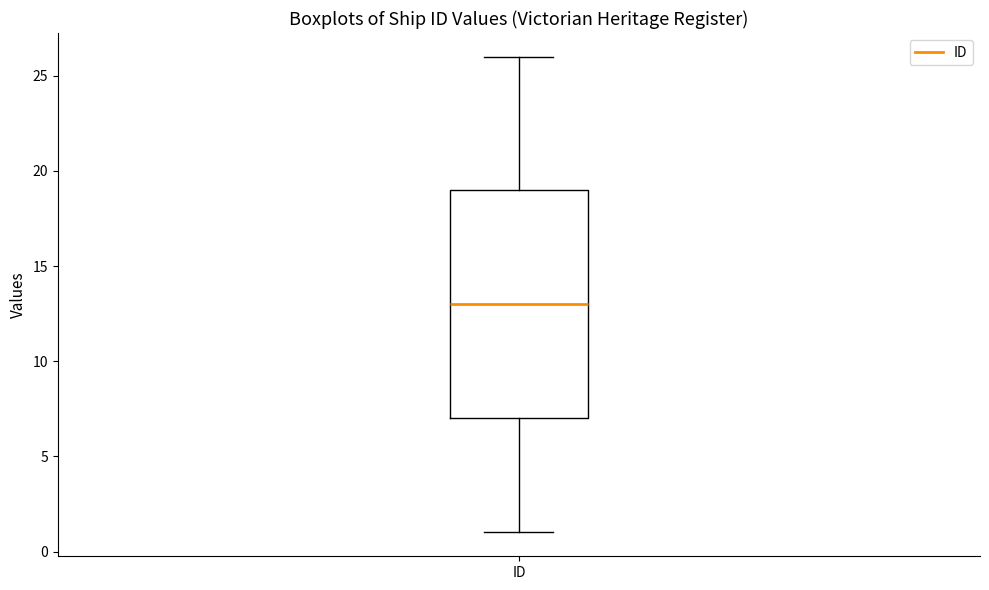

Transcribe this box plot: give where the median line is, the range the box spans, and where the two whiskers end, as read against the y-axis. The values are not printed on the chart, so give them approximately, as read against the axis.

median 13, box 7 to 19, whiskers 1 to 26